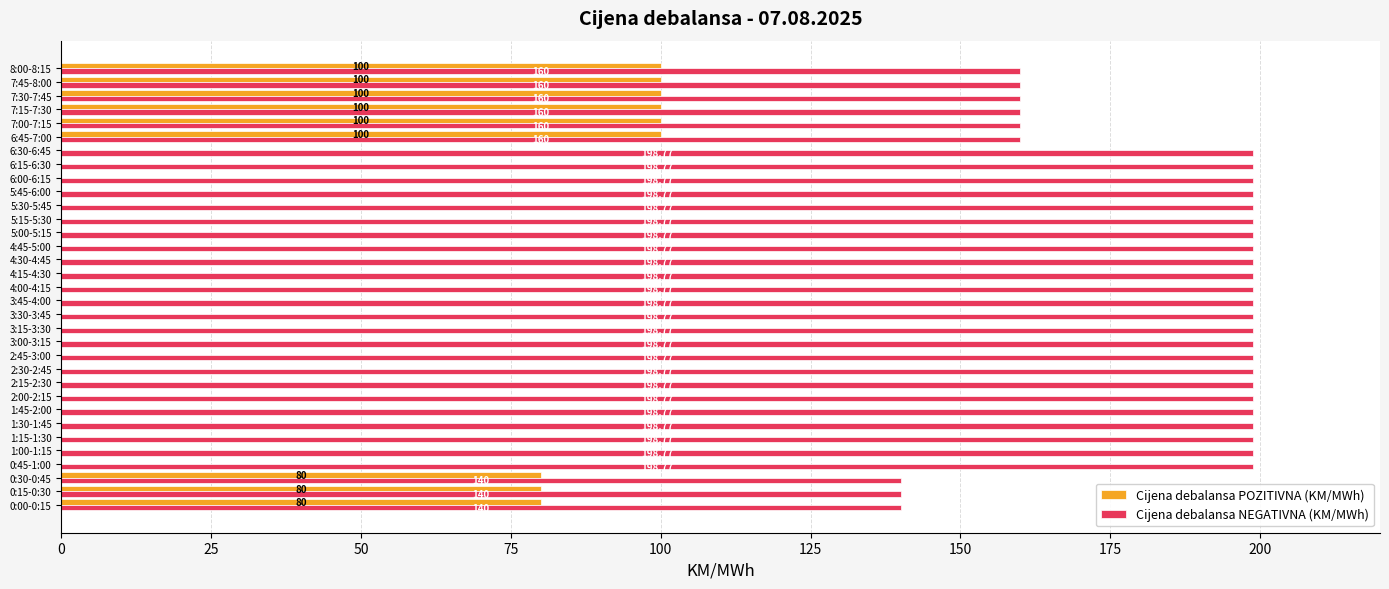

How many positive values does the Cijena debalansa POZITIVNA (KM/MWh) series have?

9